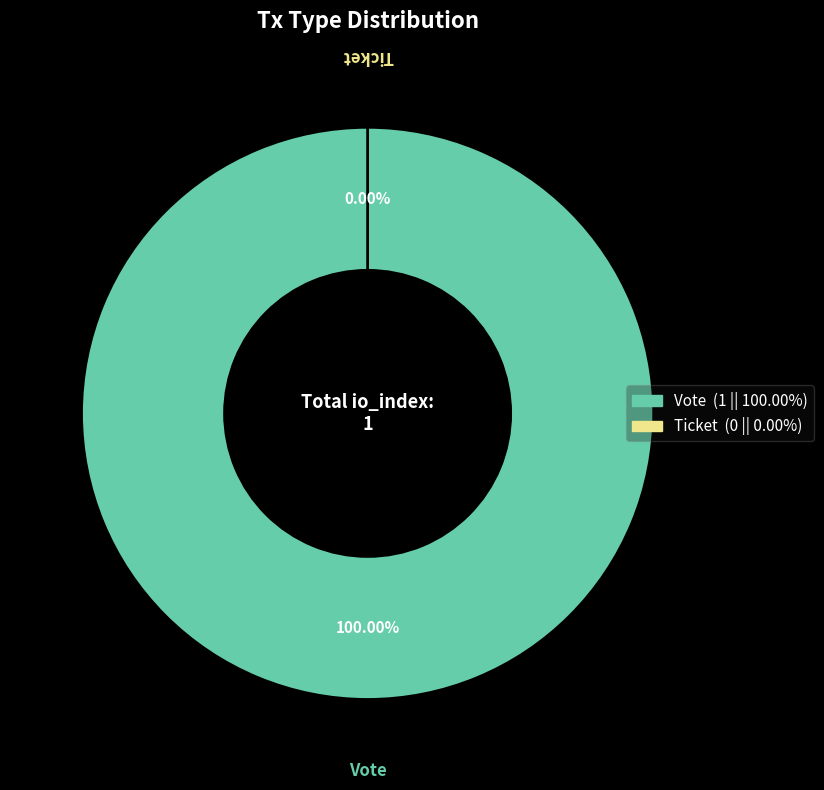

Does Ticket represent more than half of the total?

No